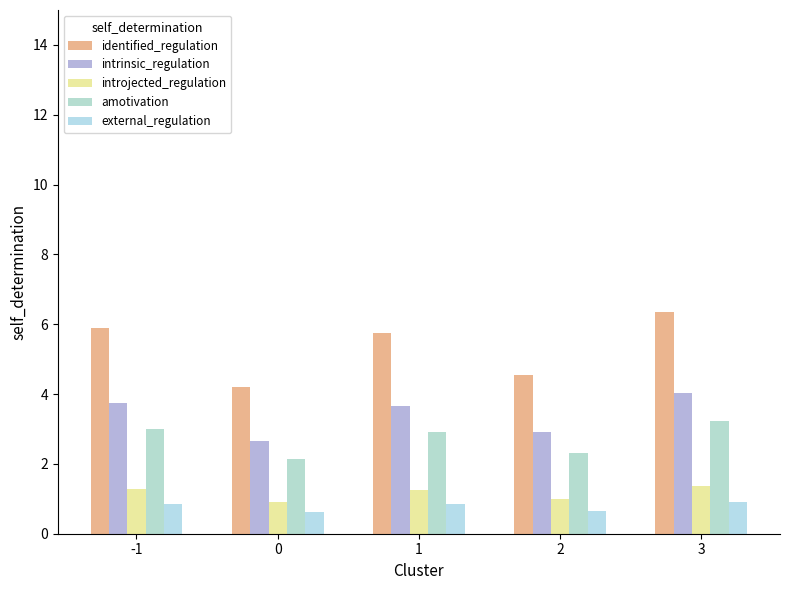

True or false: intrinsic_regulation has a value of 2.9 at 2.

True